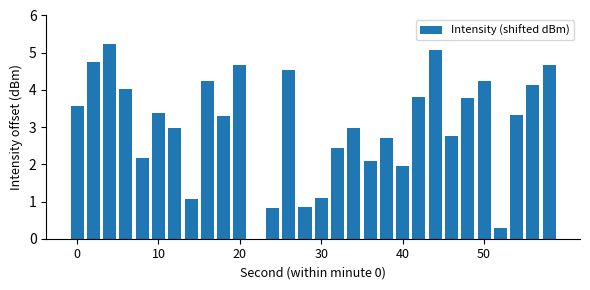

What is the greatest value displayed?

5.2